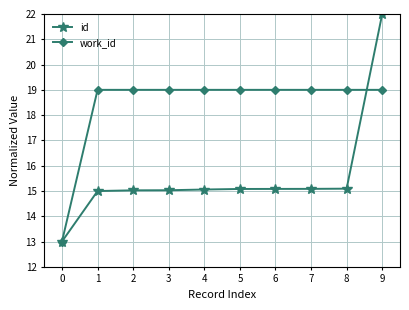

Is the value of work_id at 7 greater than the value of id at 9?

No